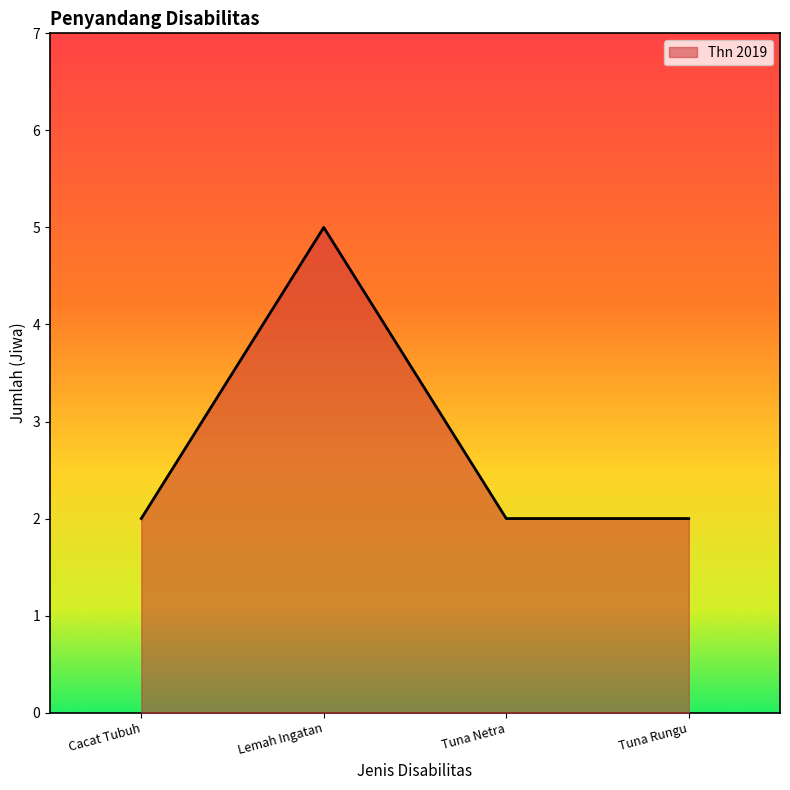

How many distinct data groups are displayed?

1